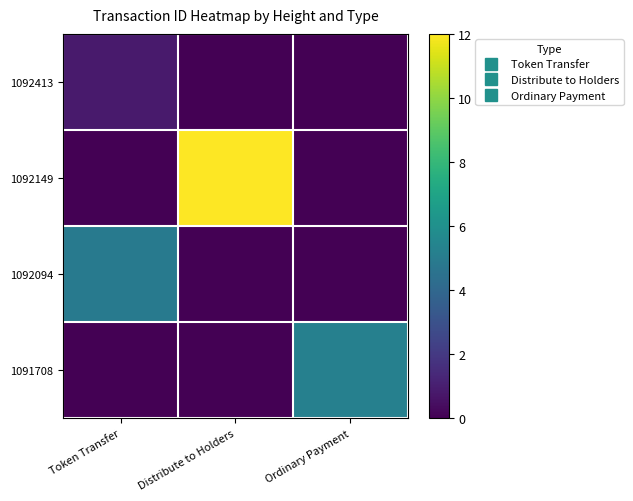

Which series has the widest spread of values?

1092149